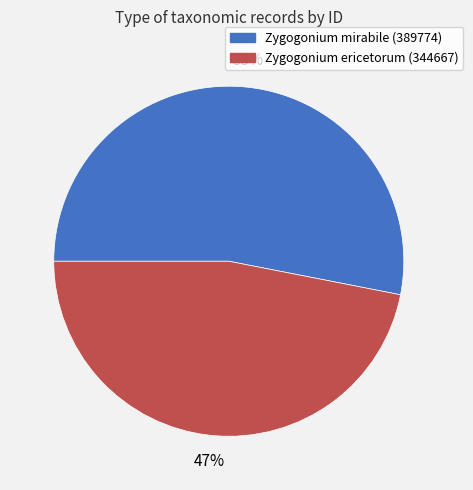

Does any single category account for the majority?

Yes